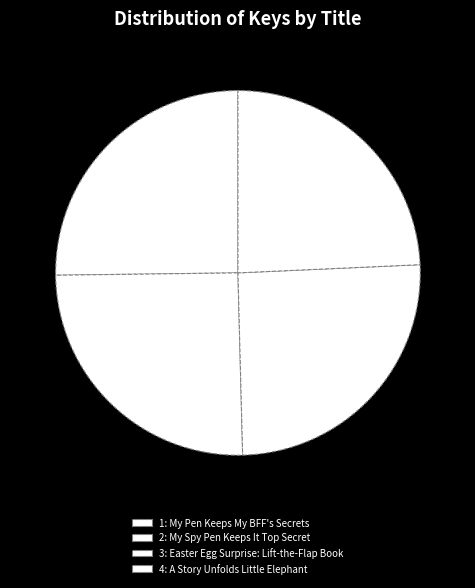

Which slice is the smallest?

A Story Unfolds Little Elephant